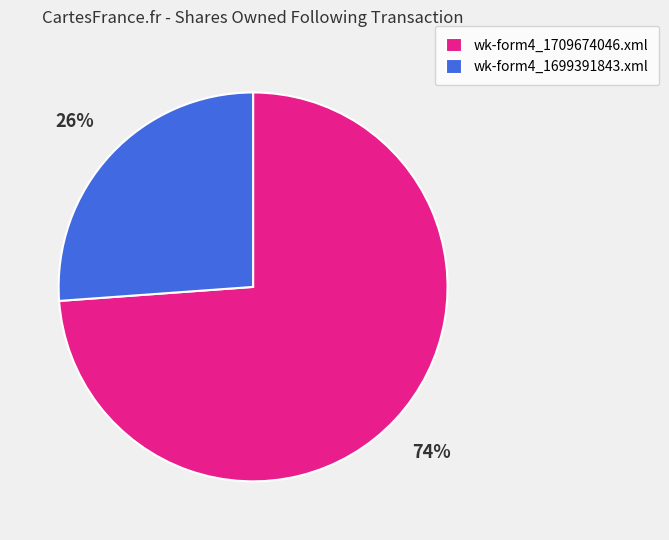

The wk-form4_1709674046.xml slice represents 60% of the pie. True or false?

False